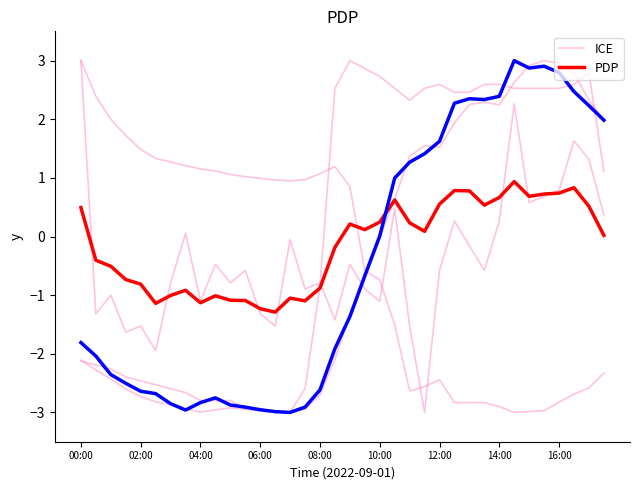

After their last crossing, which series has the higher values: ICE or PDP?

PDP